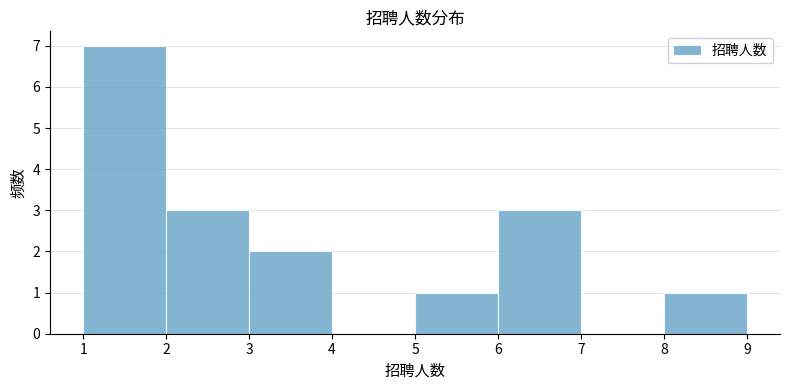

Reading left to right, list every bar in this chart as the range it spans on the x-axis followed by its height. The values are not printed on the chart, so give them approximately, as read against the axis.

1 to 2: 7
2 to 3: 3
3 to 4: 2
4 to 5: 0
5 to 6: 1
6 to 7: 3
7 to 8: 0
8 to 9: 1